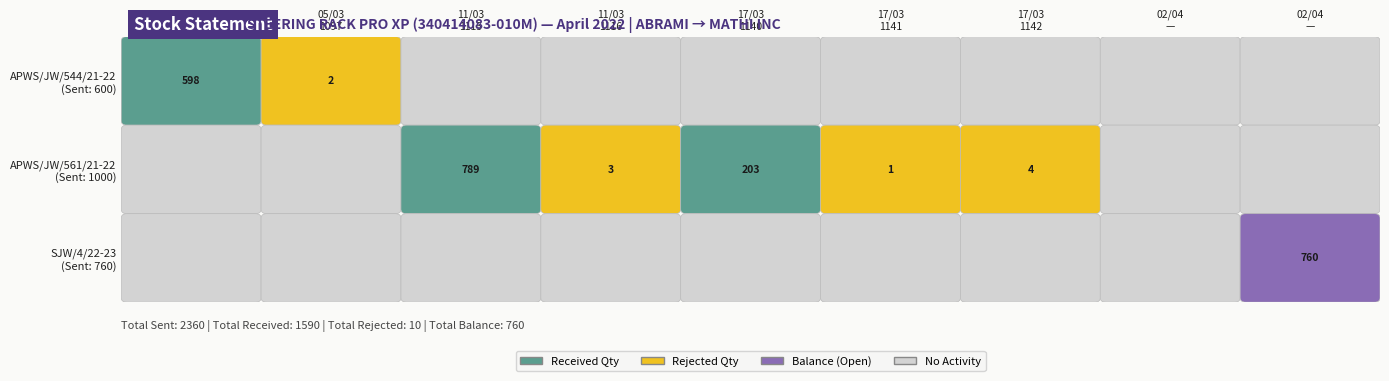

How many data points does each series have?

9